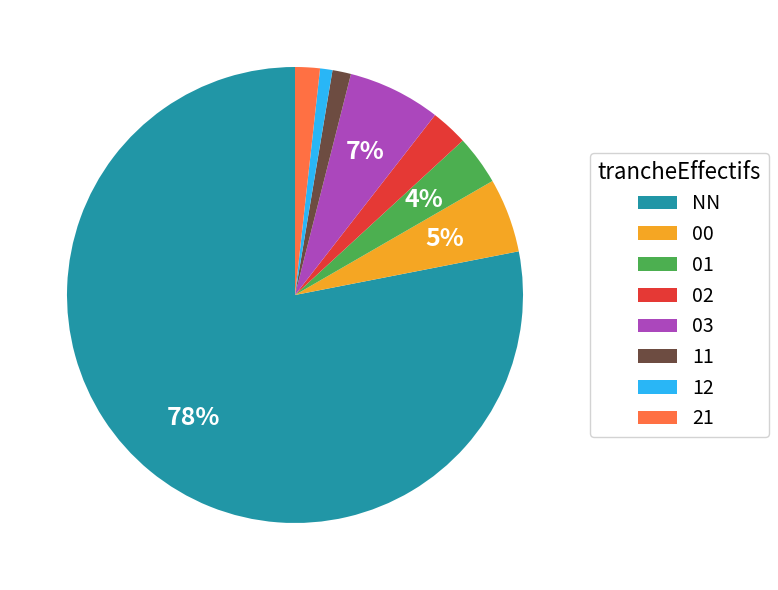

What is the majority slice?

NN